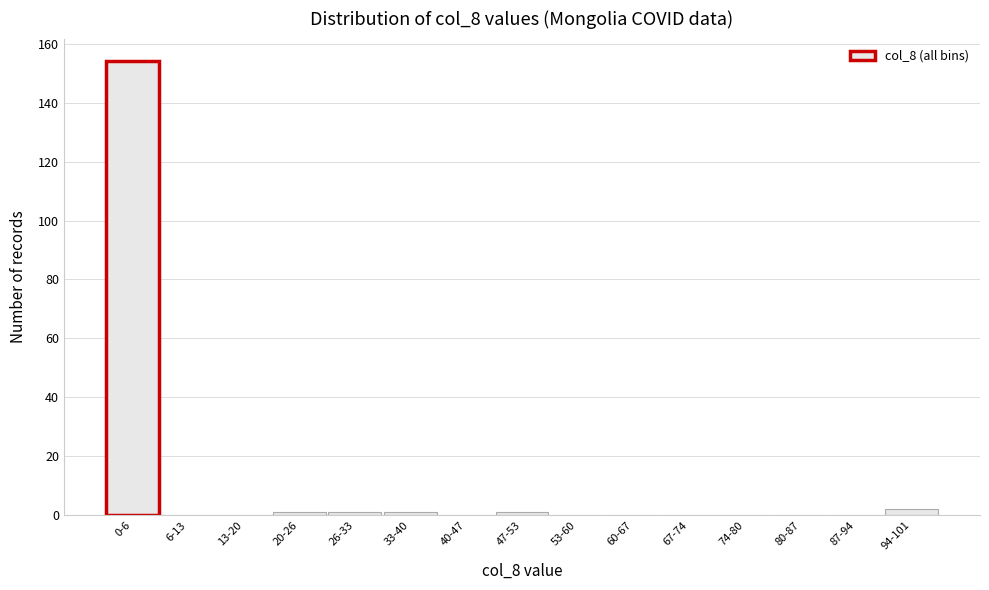

Reading left to right, what are all the values shown in this chart?

0-6=154	6-13=0	13-20=0	20-26=1	26-33=1	33-40=1	40-47=0	47-53=1	53-60=0	60-67=0	67-74=0	74-80=0	80-87=0	87-94=0	94-101=2